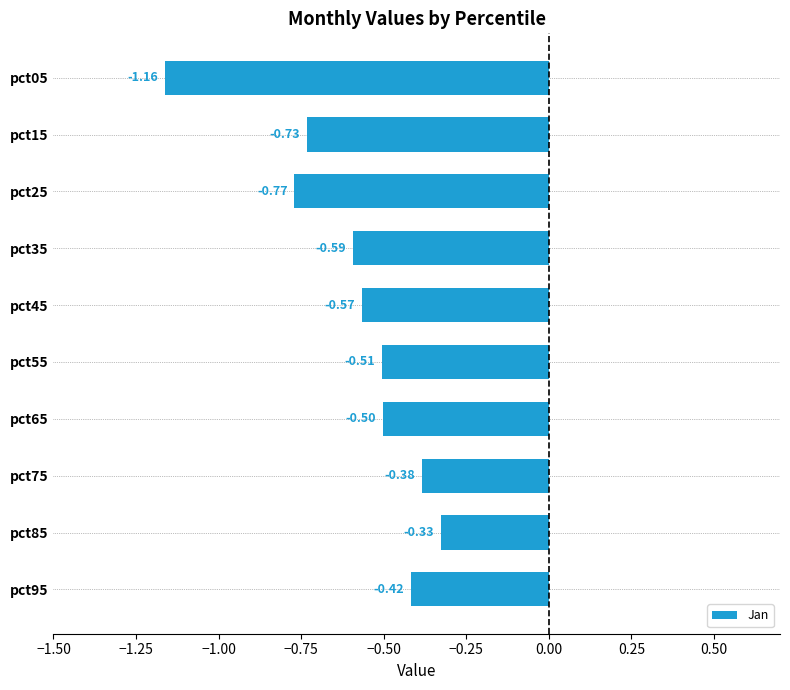

List the labels in order of value, smallest first.

pct05, pct25, pct15, pct35, pct45, pct55, pct65, pct95, pct75, pct85